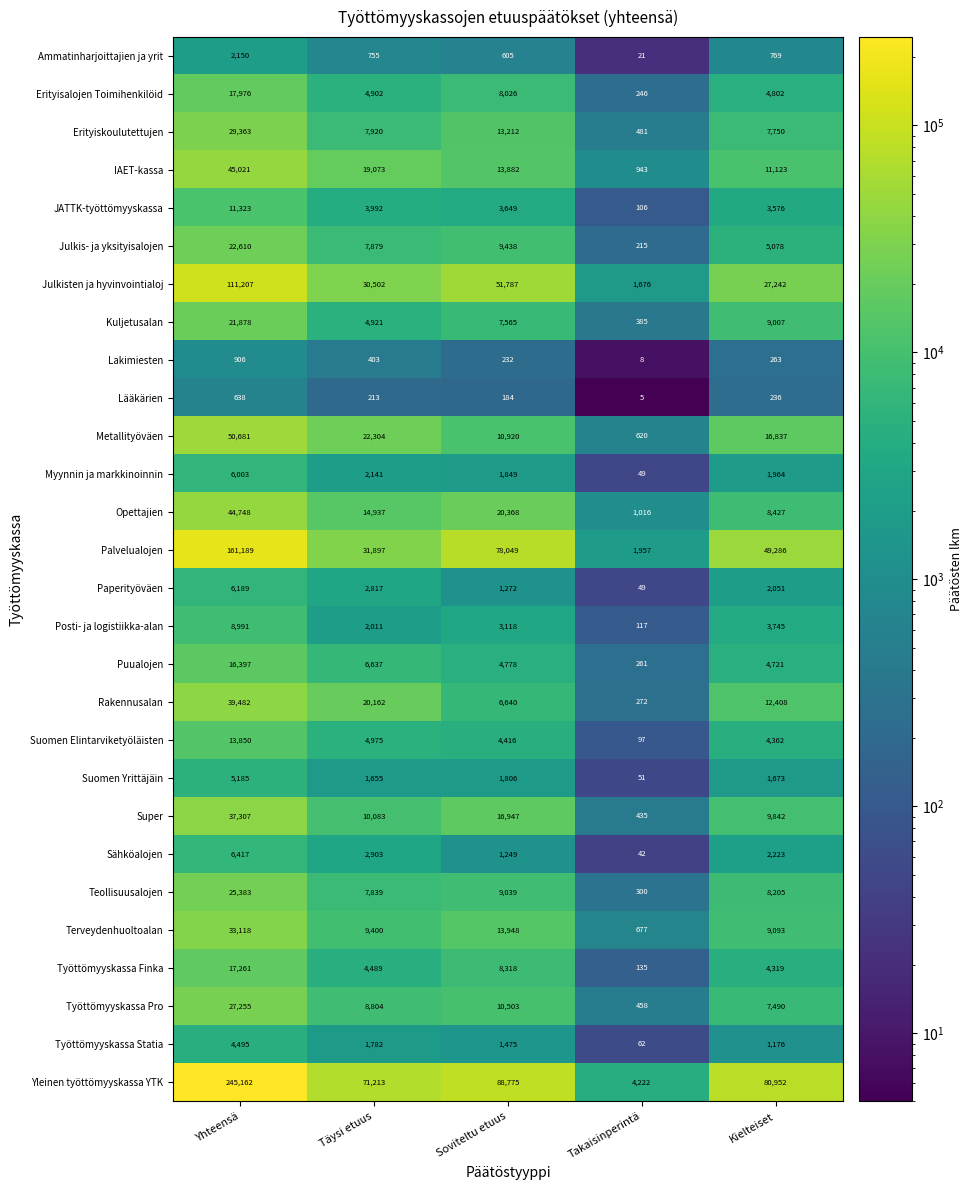

What is the difference between the maximum and minimum values in the Suomen Yrittäjäin series?

5134